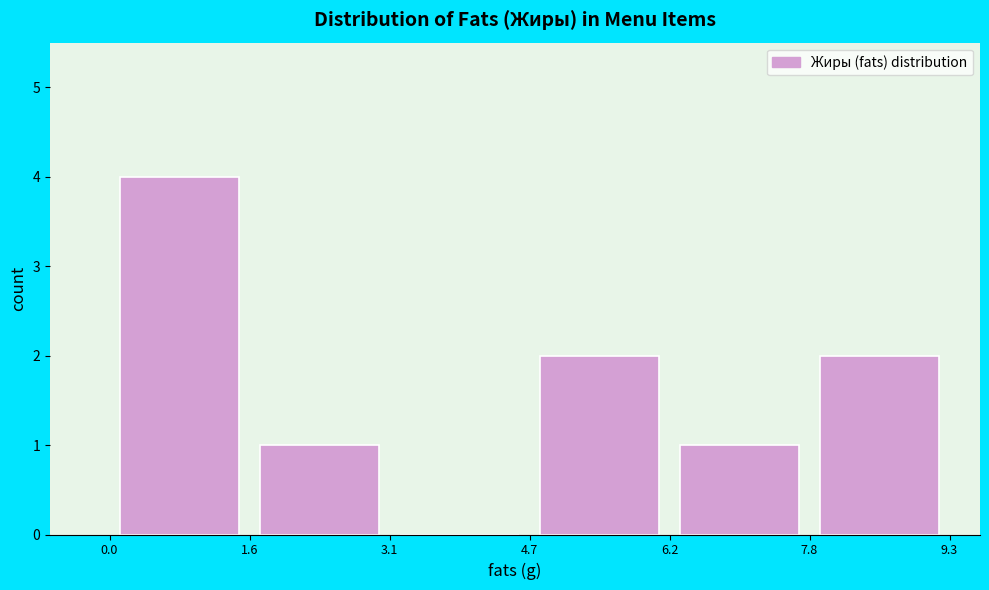

Reading left to right, list every bar in this chart as the range it spans on the x-axis followed by its height. The values are not printed on the chart, so give them approximately, as read against the axis.

0.0 to 1.6: 4
1.6 to 3.1: 1
3.1 to 4.7: 0
4.7 to 6.2: 2
6.2 to 7.8: 1
7.8 to 9.3: 2